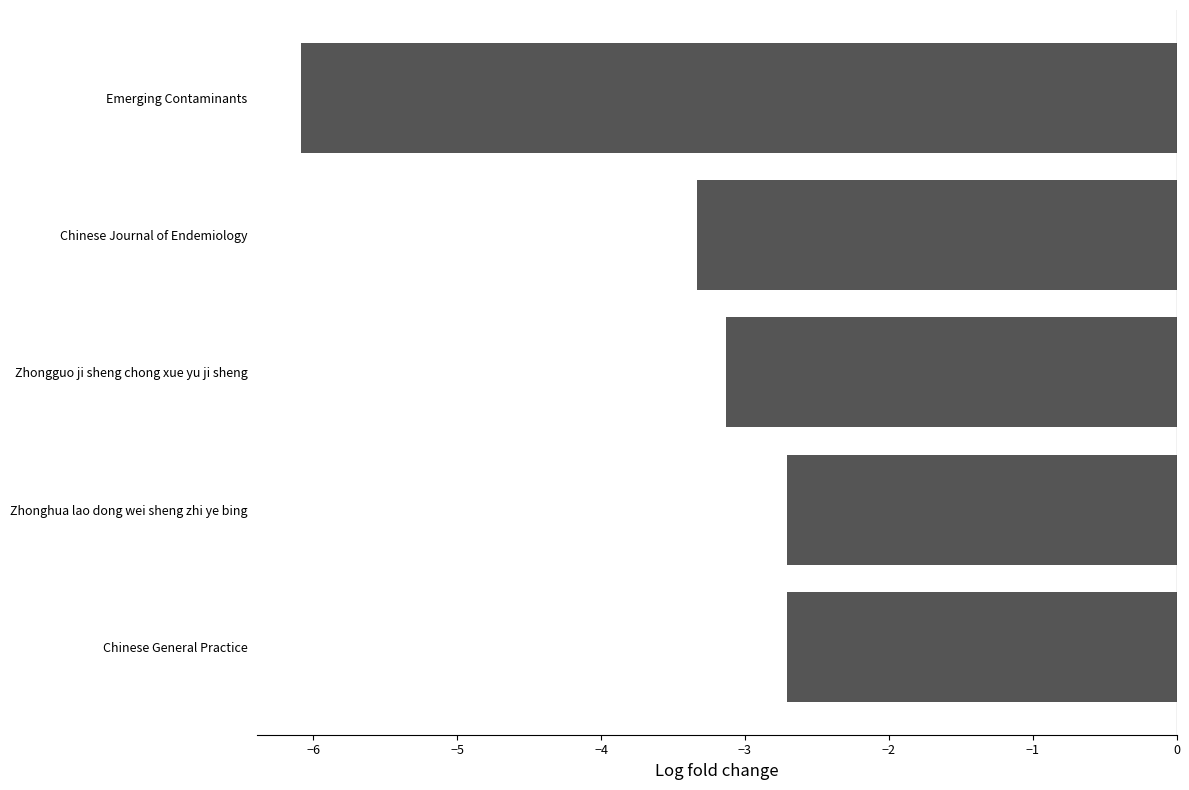

Read the value at Emerging Contaminants.

-6.1